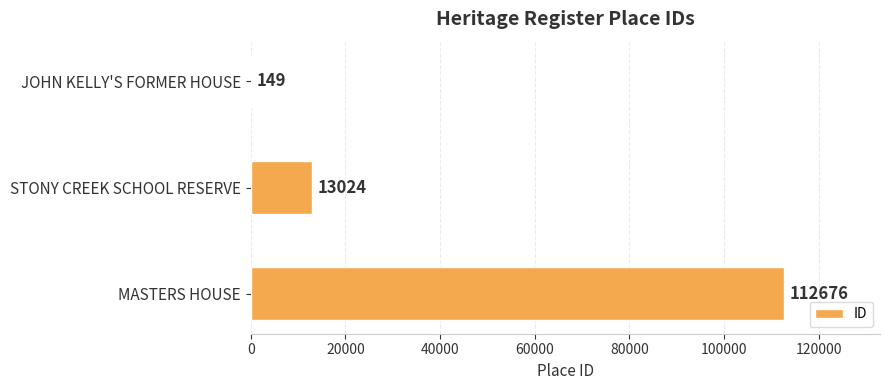

True or false: the data shows 181031 at MASTERS HOUSE.

False